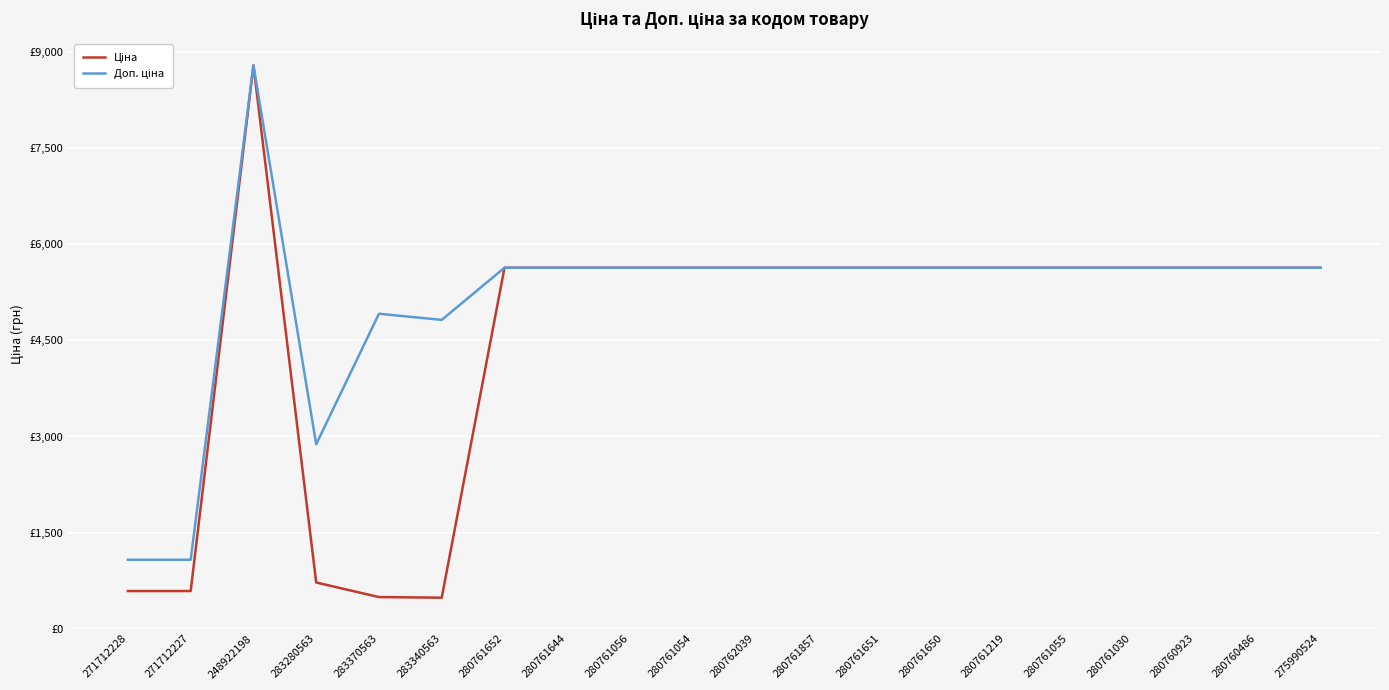

Does the chart have visible grid lines?

Yes